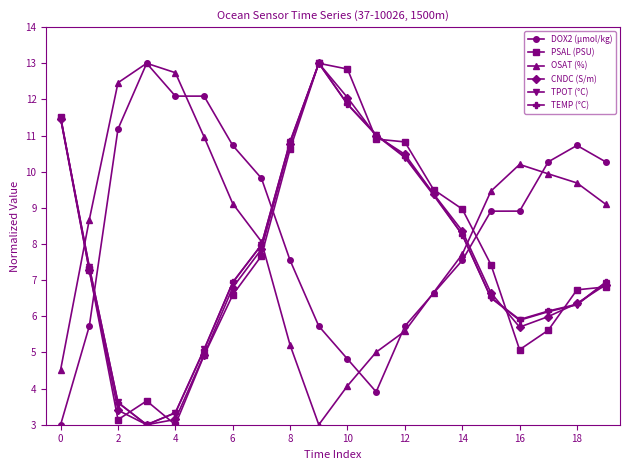

What is the minimum value shown in the chart?

3.0